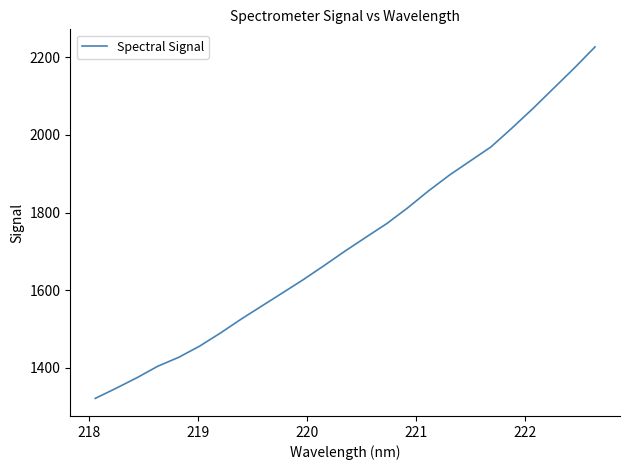

What is the greatest value displayed?

2226.9